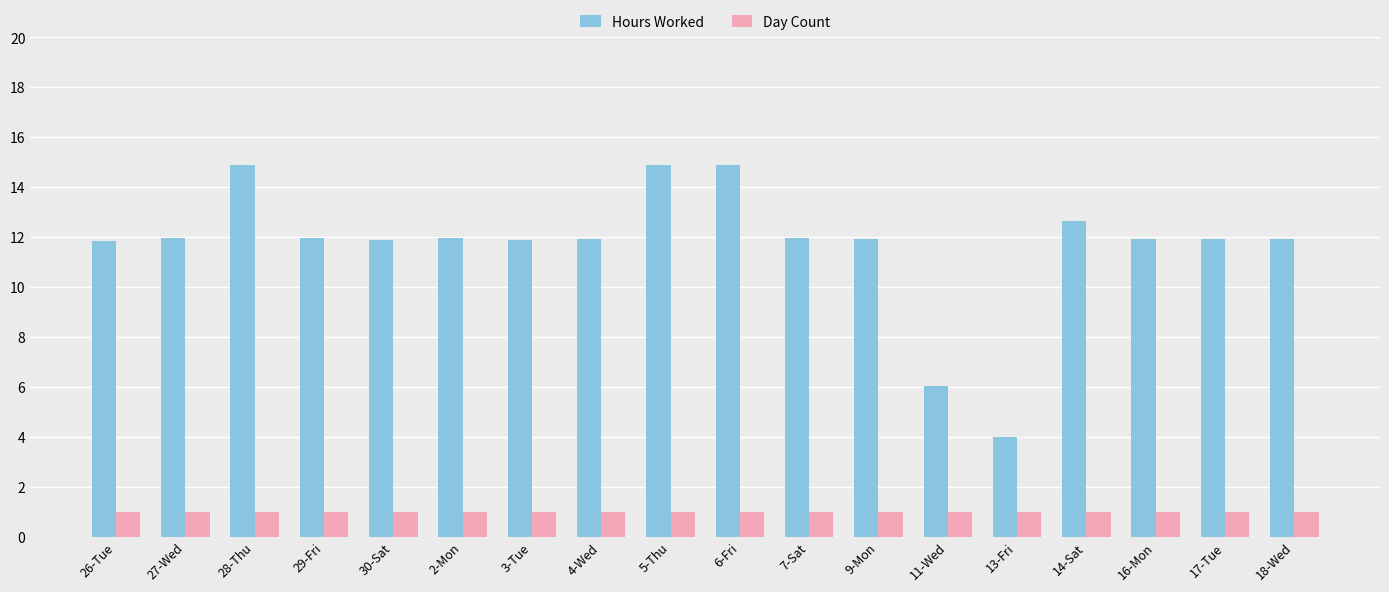

What position from the left is 16-Mon?

16